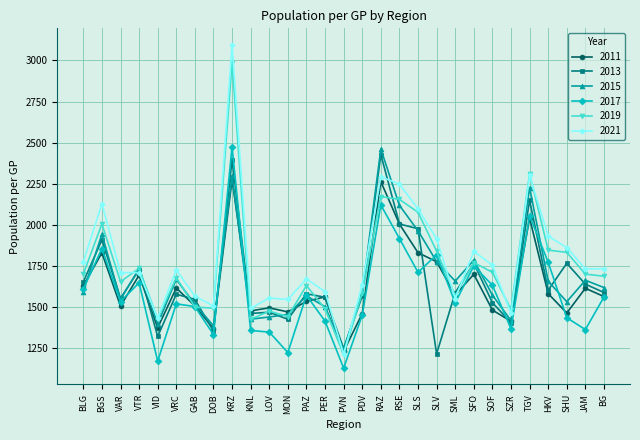

The value of 2015 at VRC is 1669.1. True or false?

True